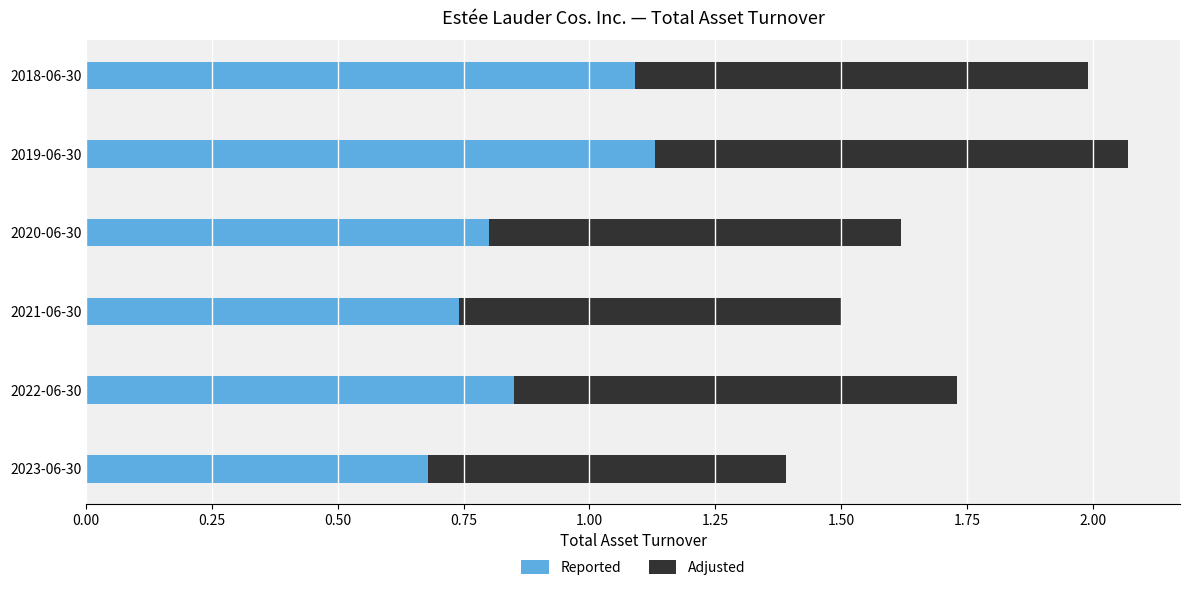

At which label does Reported reach its minimum?

2023-06-30